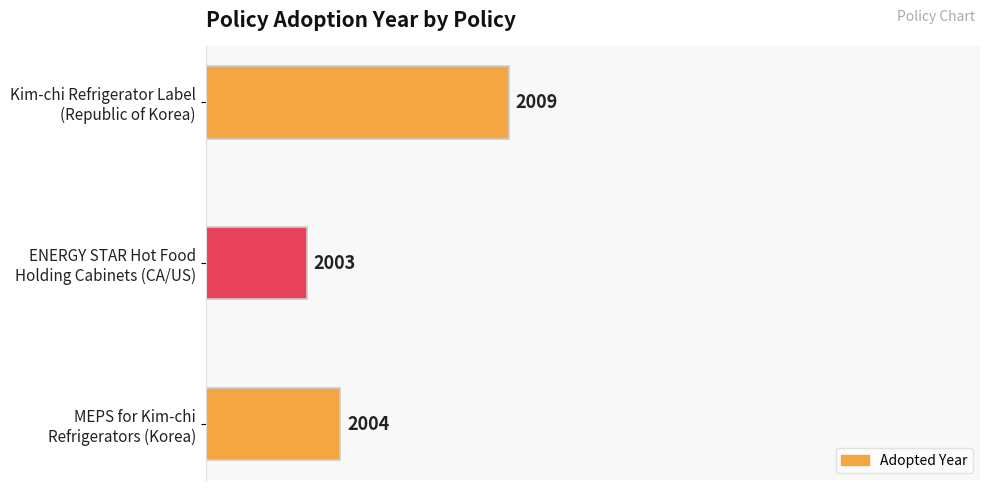

Are the bars horizontal?

Yes